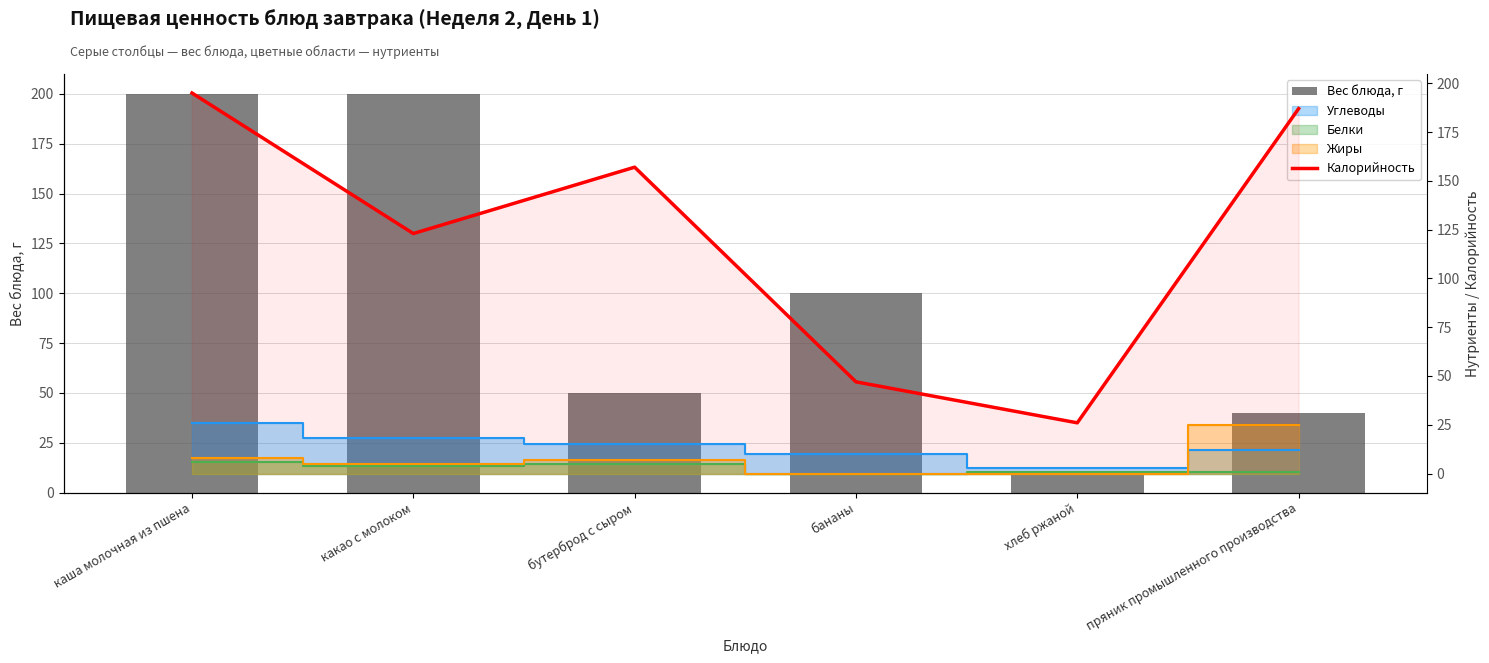

At which label is Вес блюда, г closest to 105?

бананы